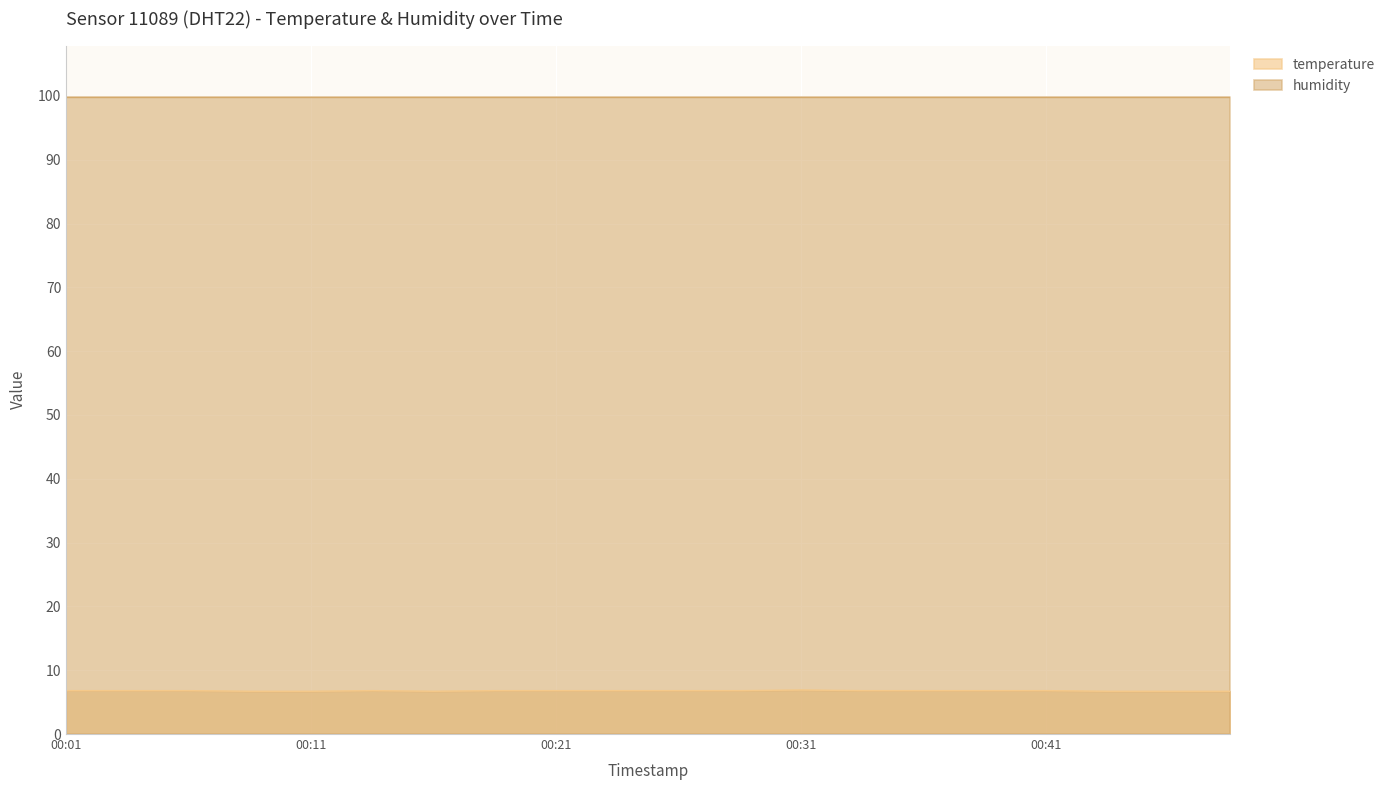

Reading right to left, extract all data points from this chart.

6.7	6.7	6.7	6.8	6.8	6.8	6.8	6.9	6.8	6.8	6.8	6.8	6.8	6.7	6.8	6.7	6.7	6.8	6.8	6.8